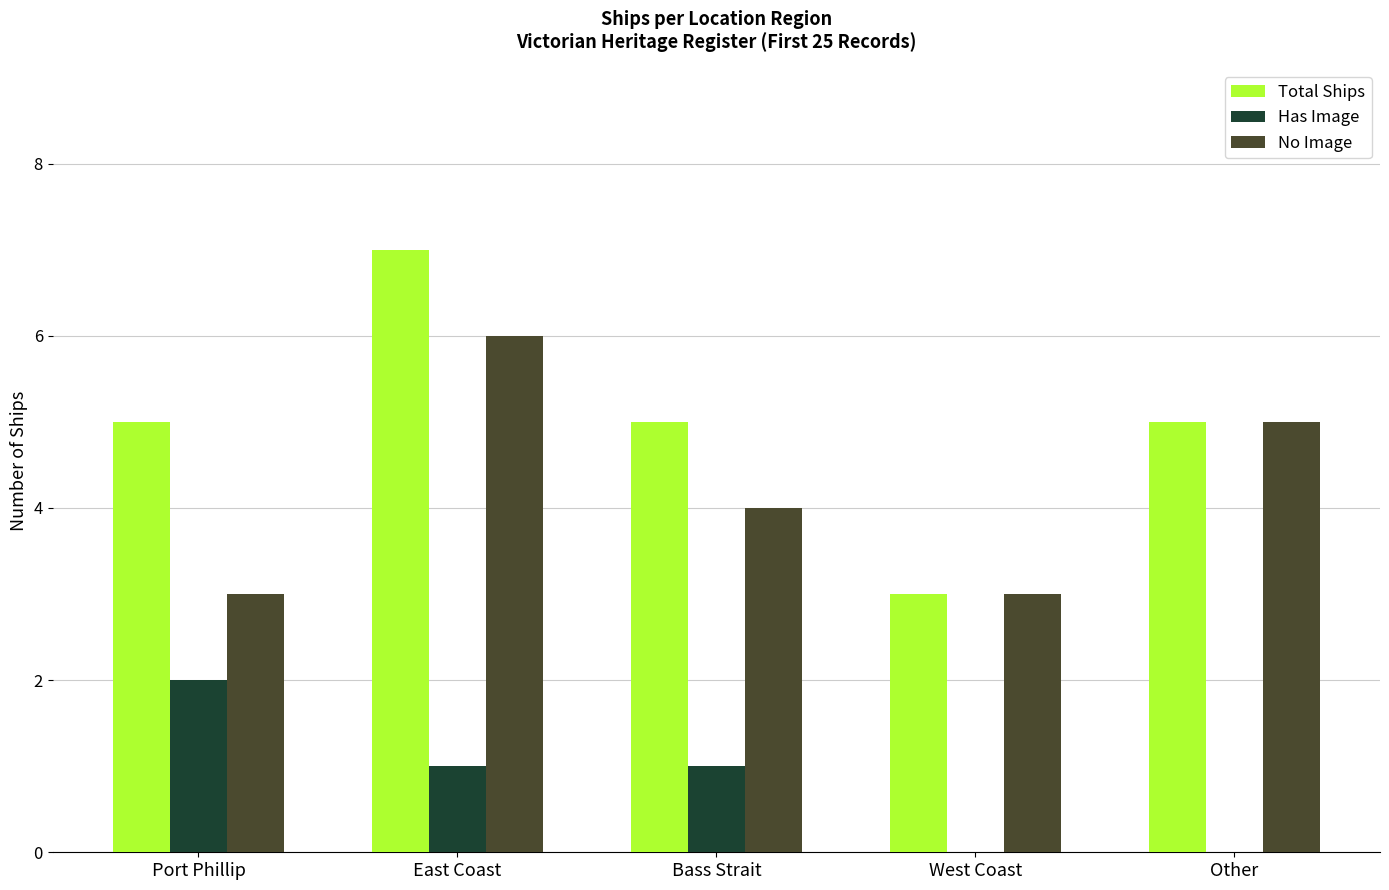

How many categories are shown in the chart?

5